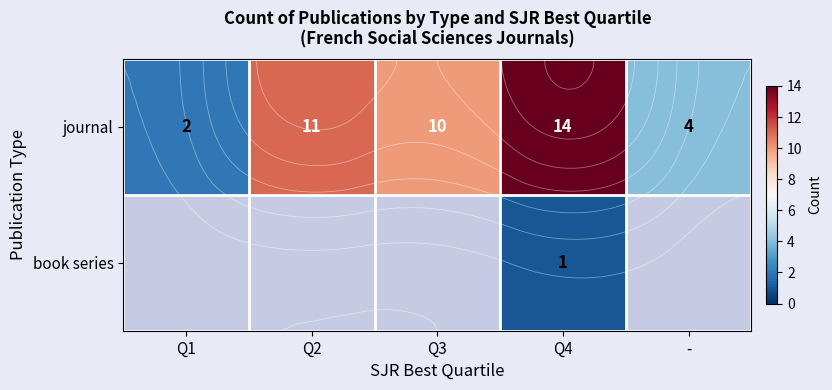

What is the maximum value for journal?

14.0